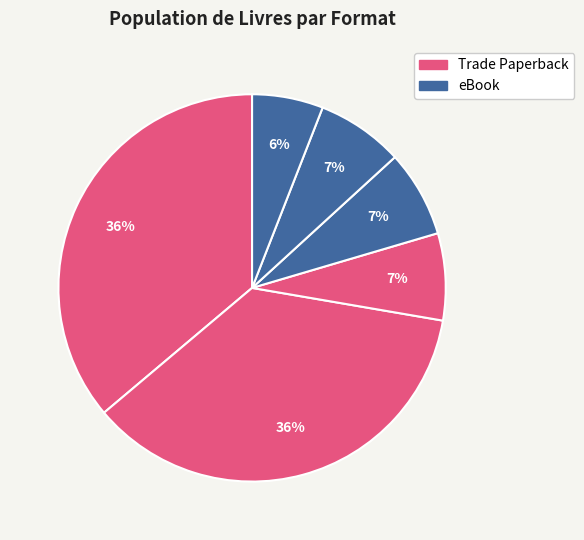

How many segments does this pie chart have?

6